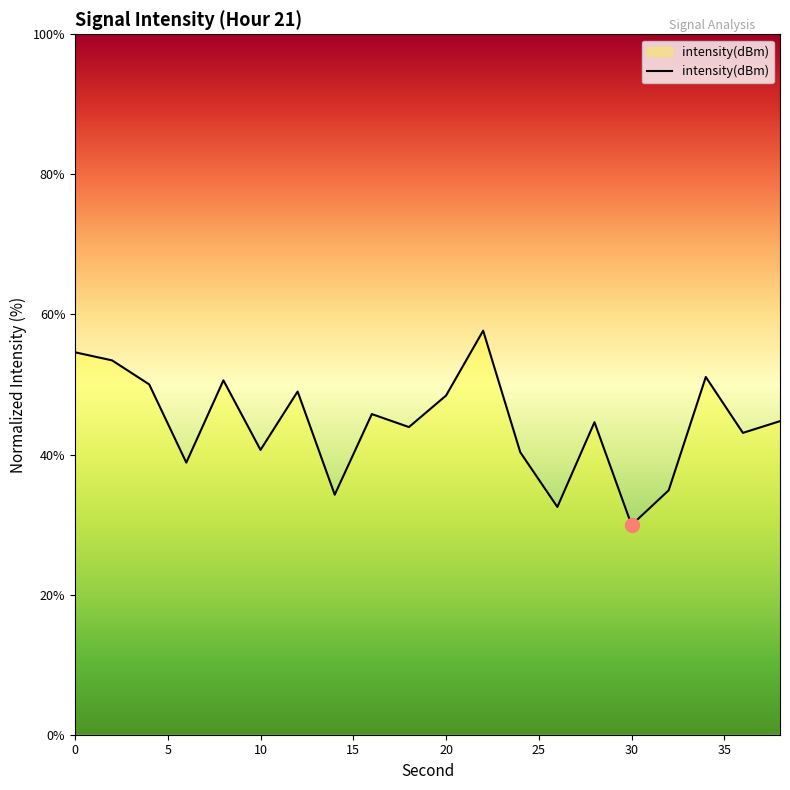

Does the chart display data point markers on the line(s)?

No